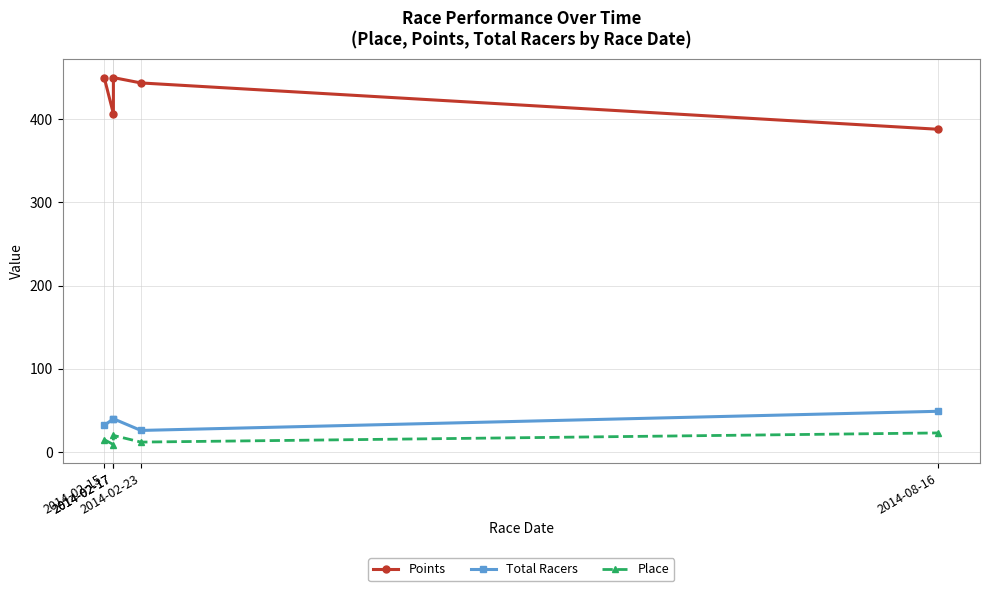

Is the value of Points at 2014-02-17 greater than the value of Total Racers at 2014-02-15?

Yes